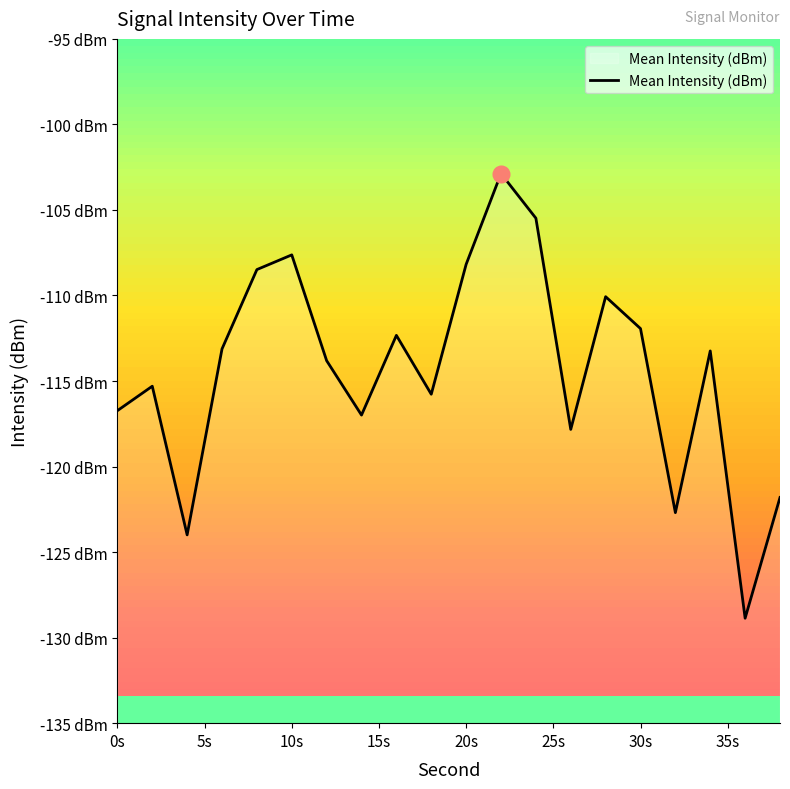

Reading left to right, extract all data points from this chart.

-116.7	-115.3	-124.0	-113.1	-108.5	-107.6	-113.8	-117.0	-112.3	-115.8	-108.2	-102.9	-105.5	-117.8	-110.1	-111.9	-122.7	-113.2	-128.9	-121.8